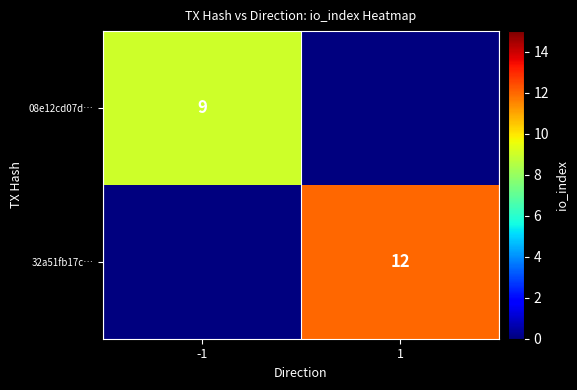

The value of 08e12cd07d… at -1 is 9. True or false?

True